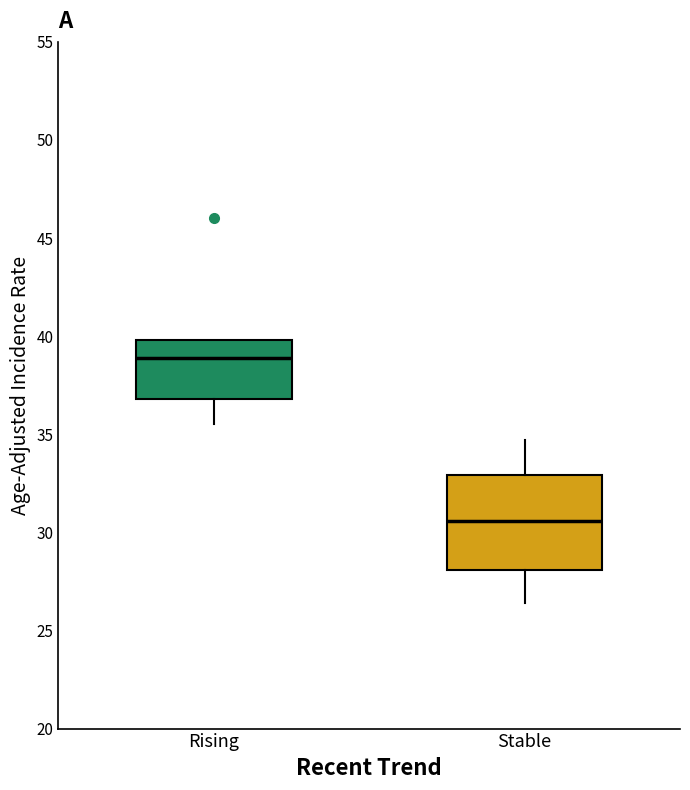

Reading left to right, transcribe this box plot: for each box, give where its median line is, the range the box spans, and where its two whiskers end, as read against the y-axis. The values are not printed on the chart, so give them approximately, as read against the axis.

Rising: median 39.0, box 37.0 to 40.0, whiskers 35.5 to 40.0
Stable: median 30.5, box 28.0 to 33.0, whiskers 26.5 to 34.5